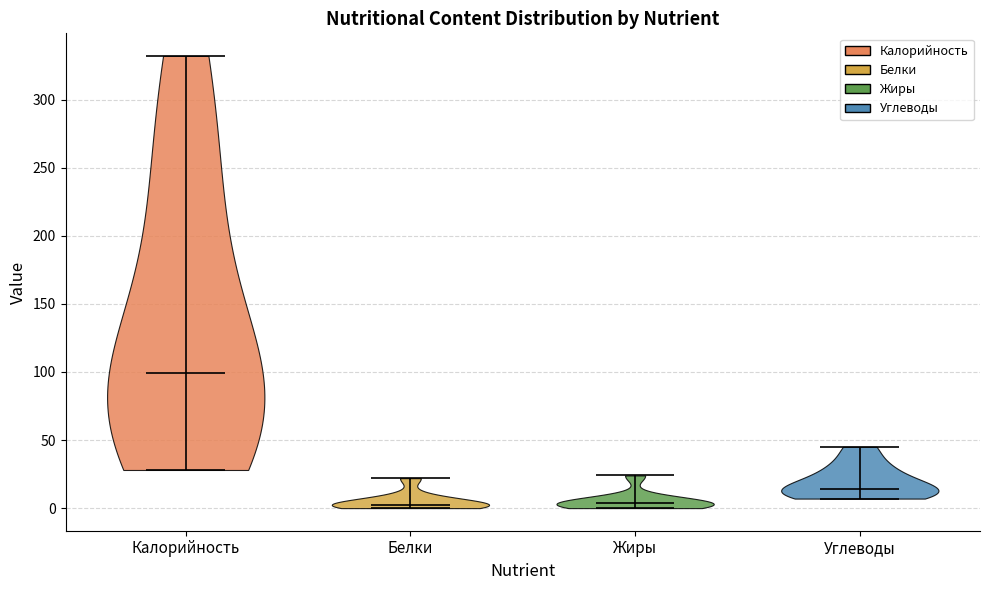

What is the lowest point the violin for Белки reaches on the y-axis? The values are not printed on the chart, so give them approximately, as read against the axis.

0